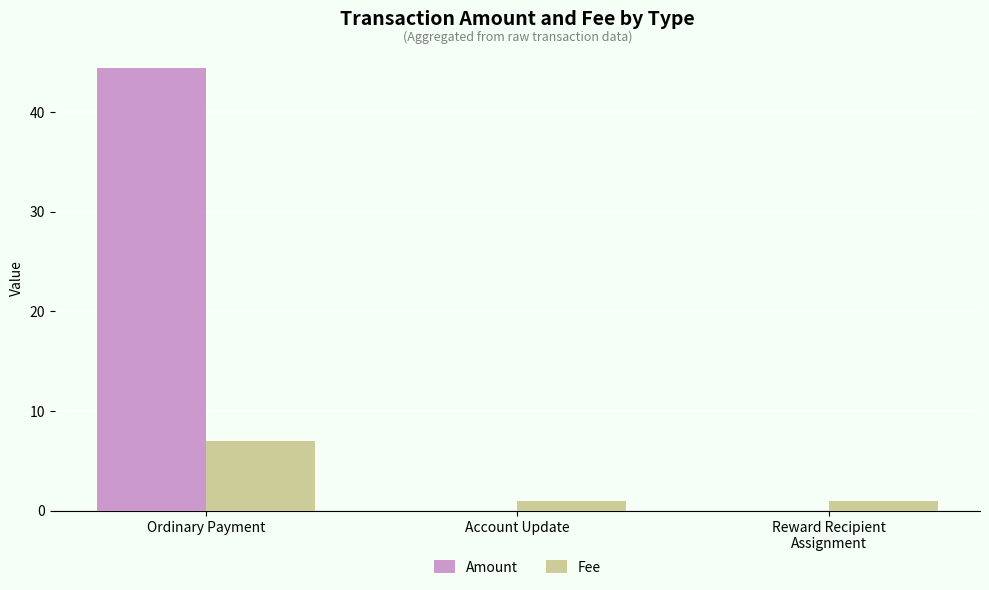

Which series has the largest total across all categories?

Amount